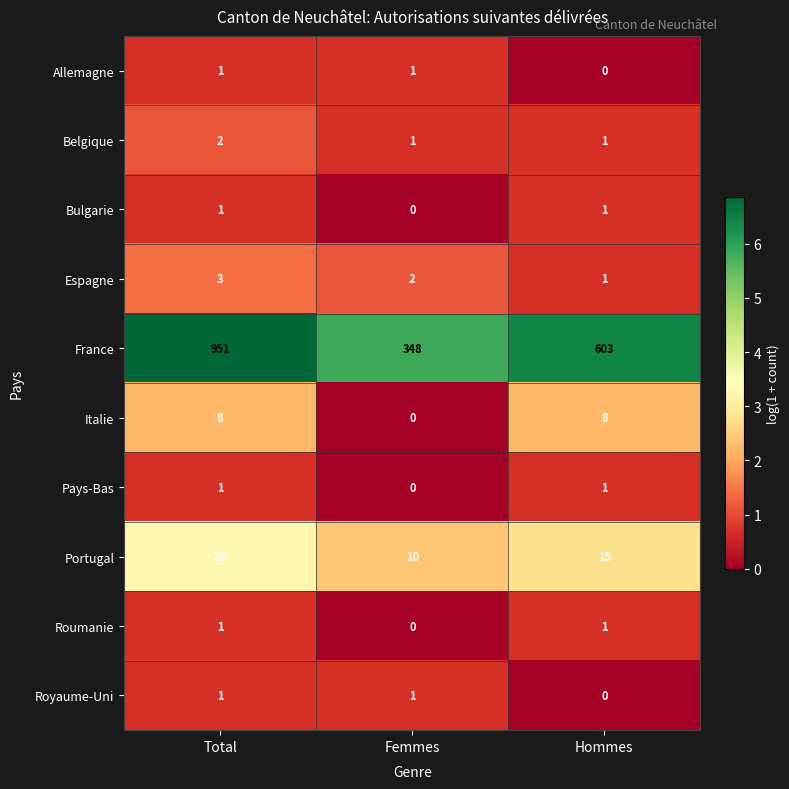

Which series has the largest total across all categories?

France